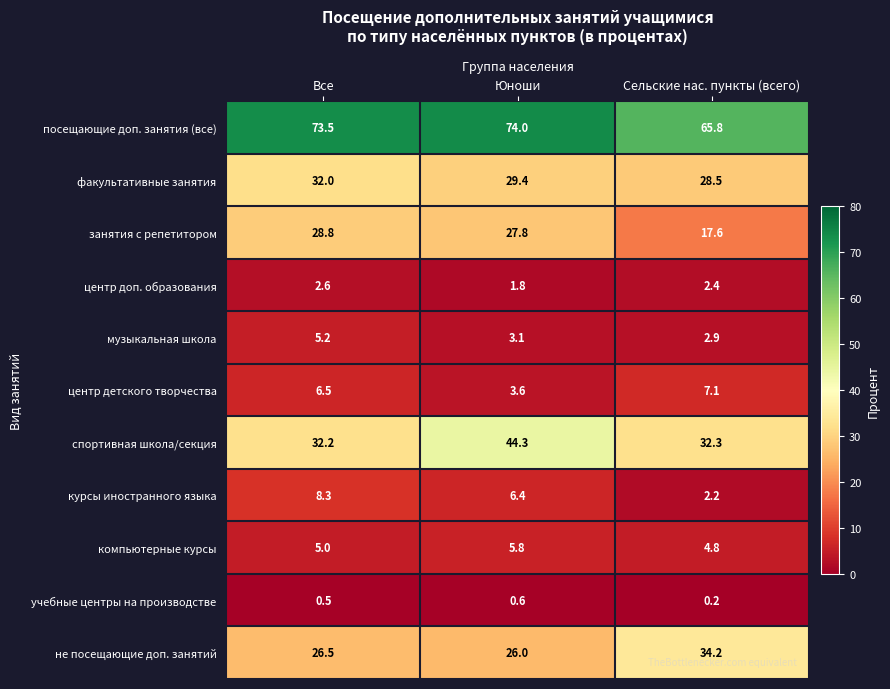

At which category does the chart reach its minimum across all series?

Сельские нас. пункты (всего)